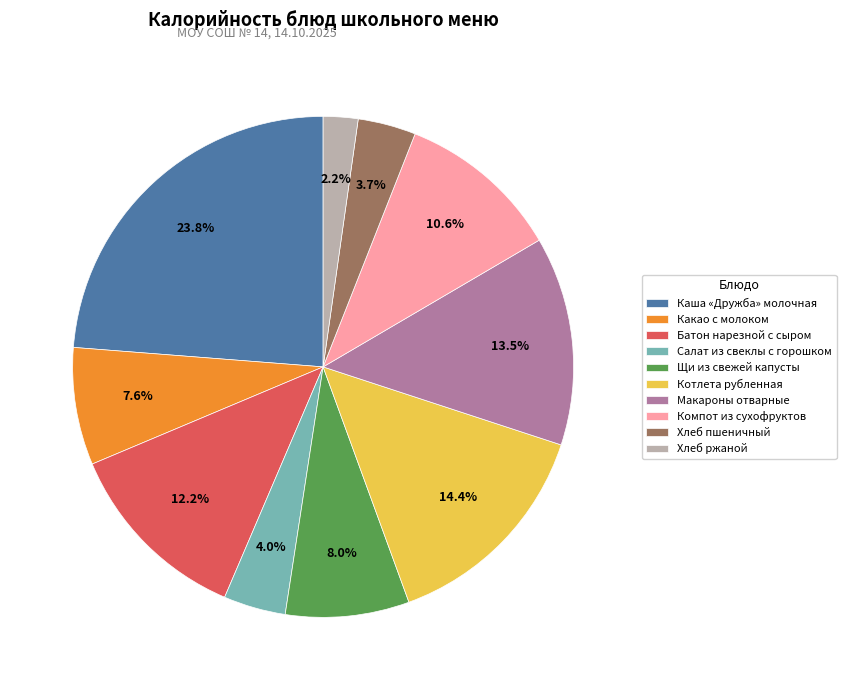

Count the number of slices in the pie.

10